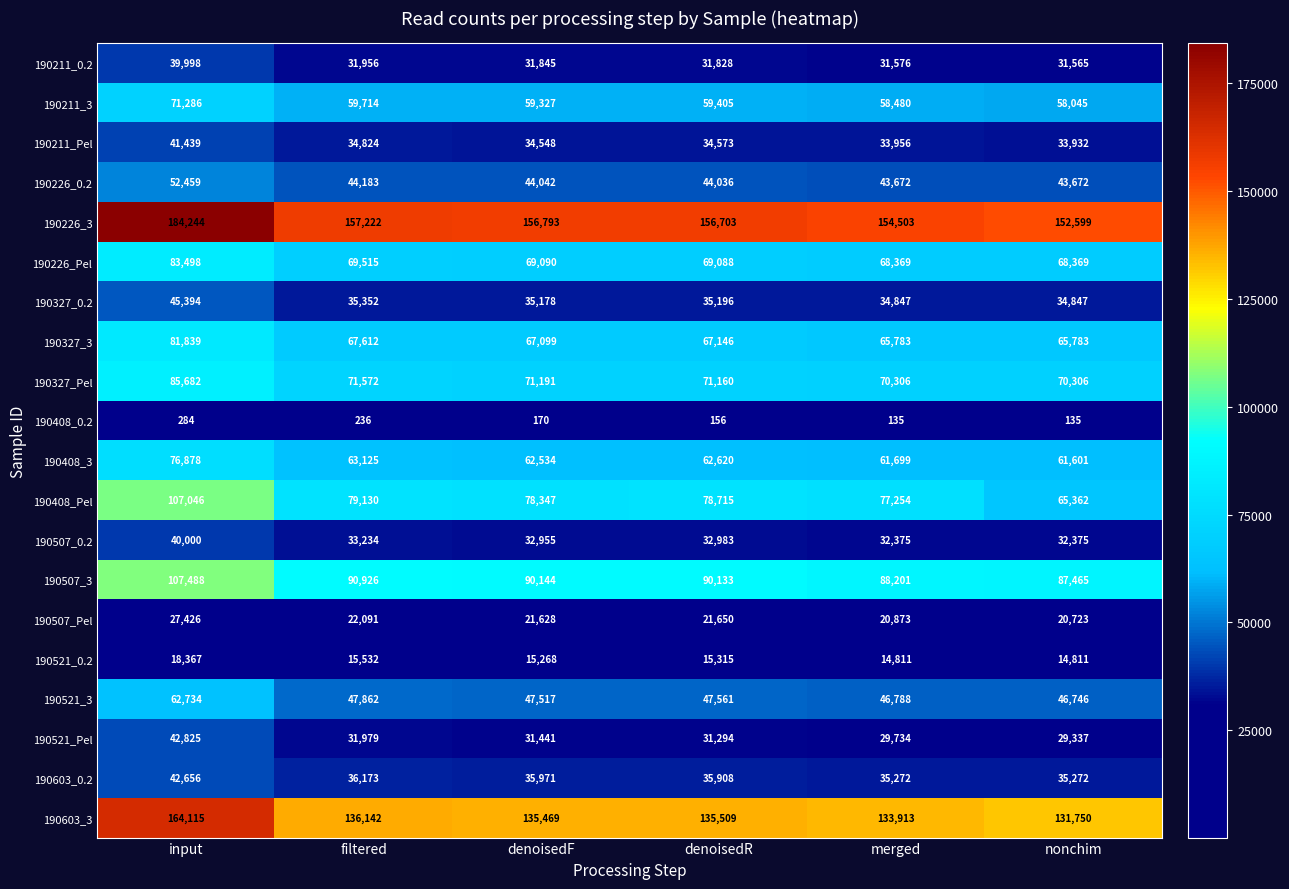

What is the difference between the highest and lowest values at nonchim?

152464